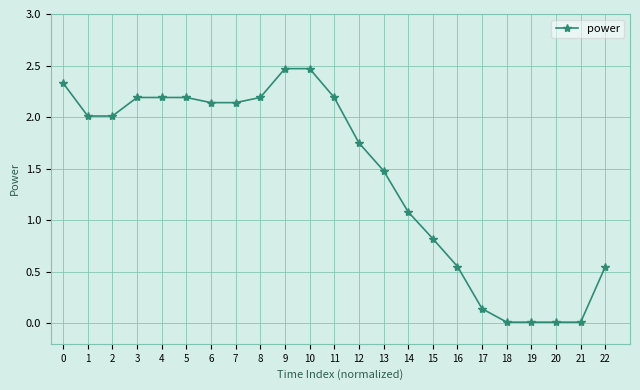

What is the maximum value shown in the chart?

2.5